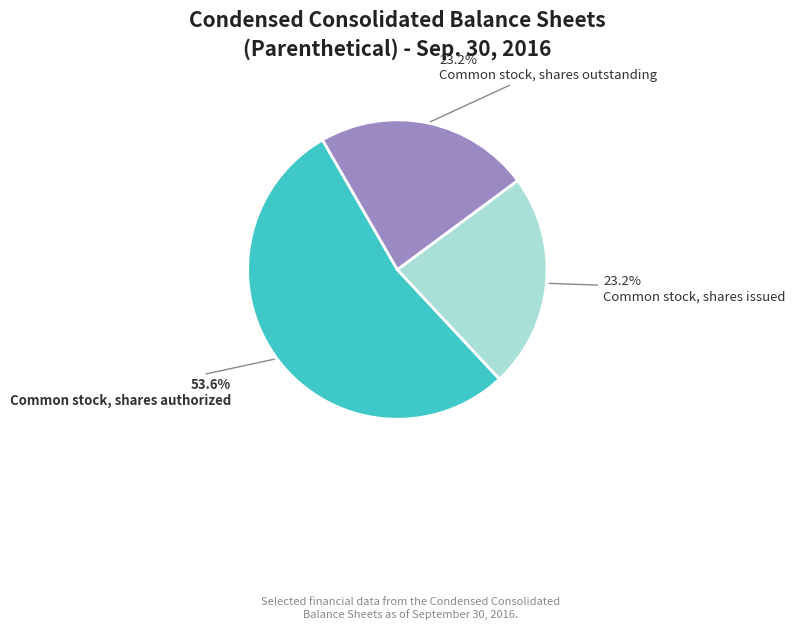

To the nearest percent, what is the average slice percentage?

33%